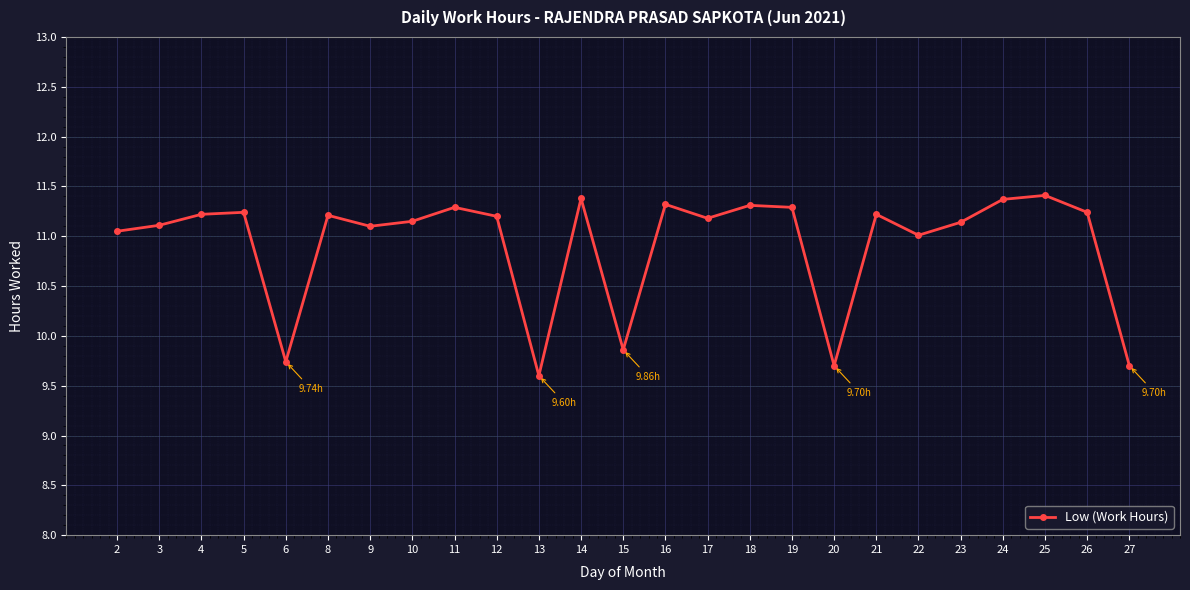

True or false: the data has more than 2 interior local peaks.

True